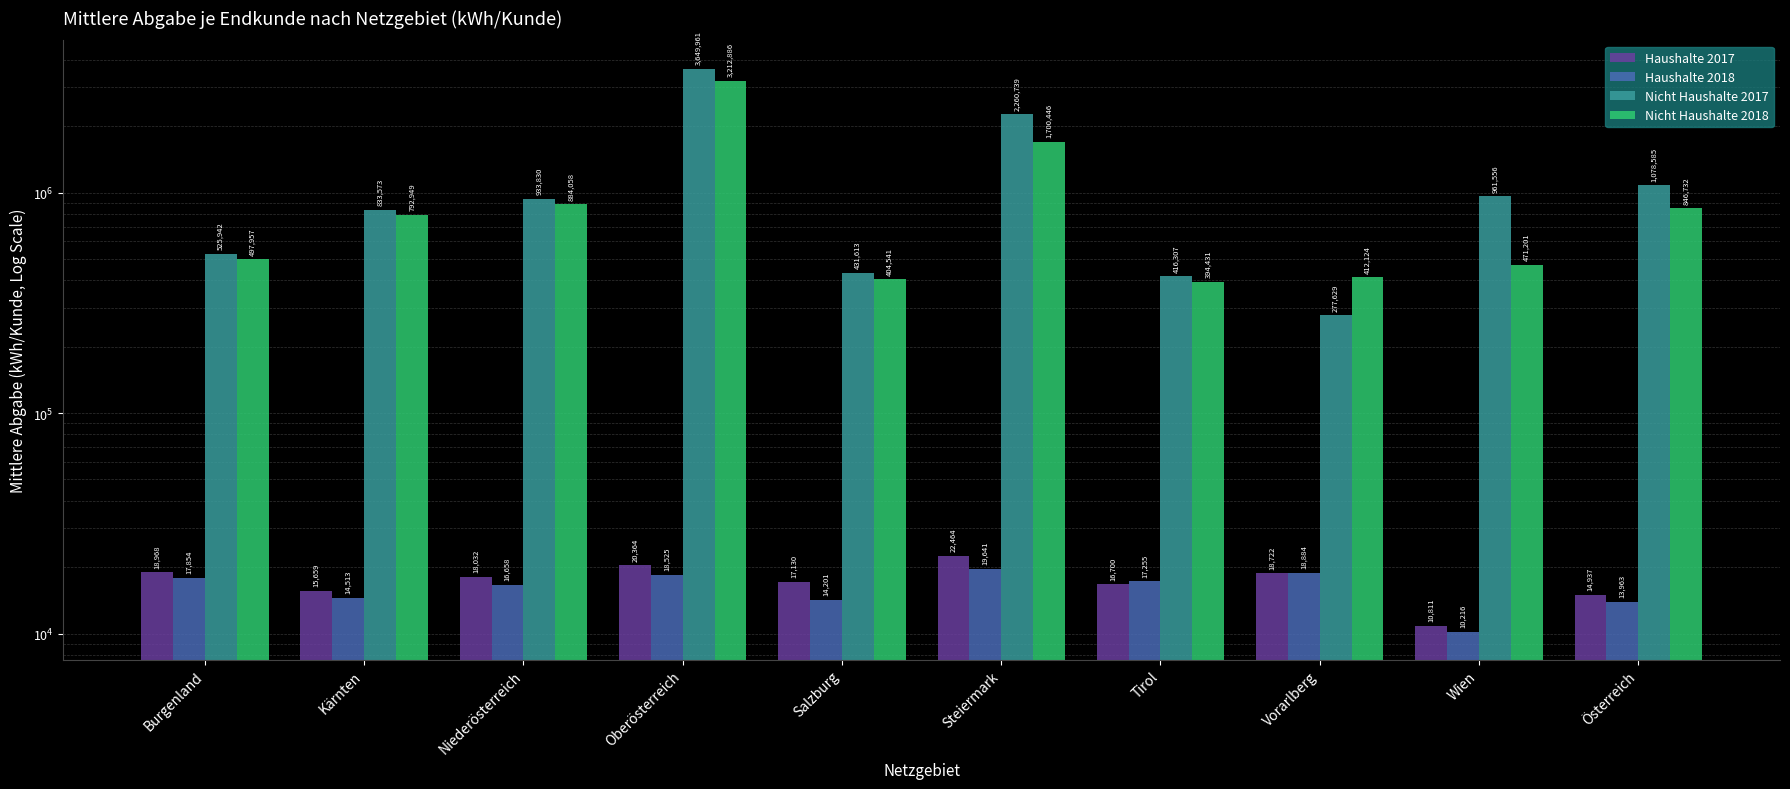

What position from the left is Steiermark?

6